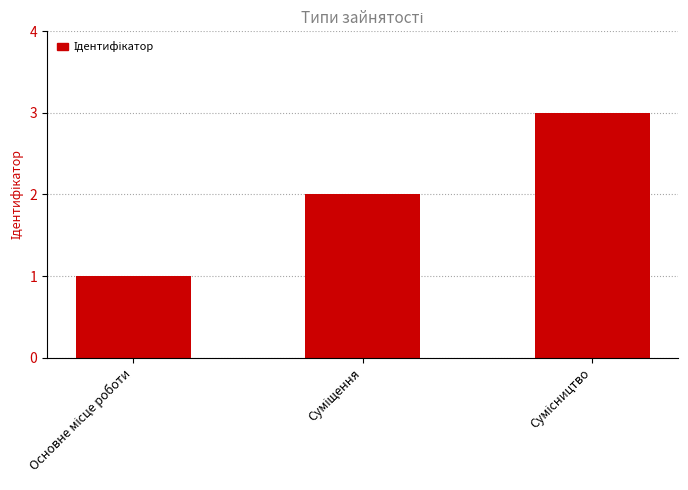

Reading left to right, what are all the values shown in this chart?

1	2	3